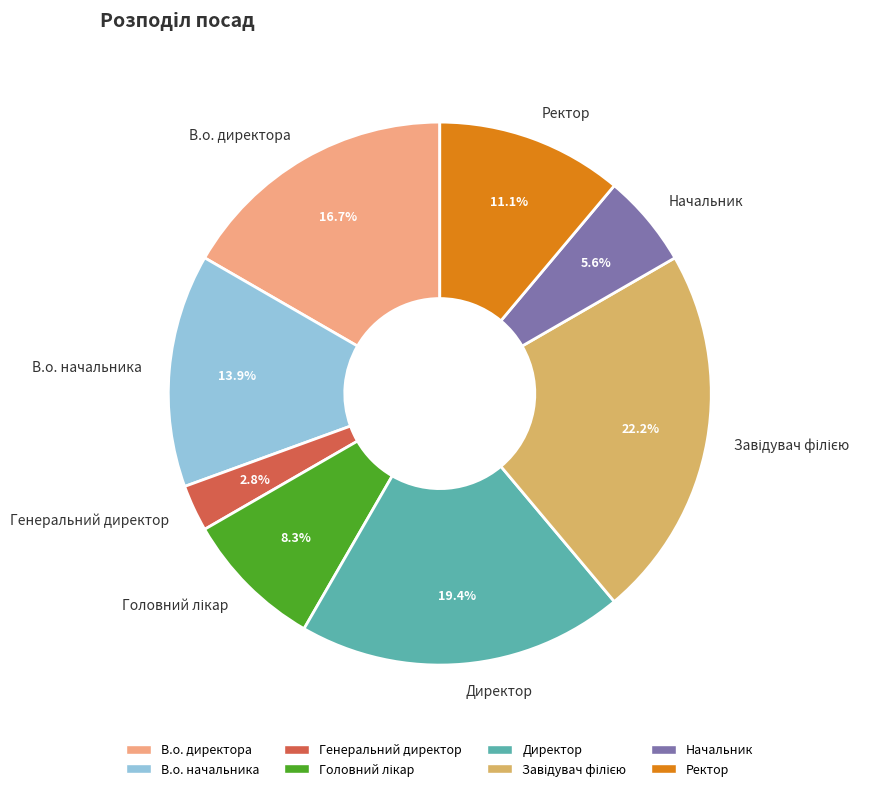

Count the number of slices in the pie.

8